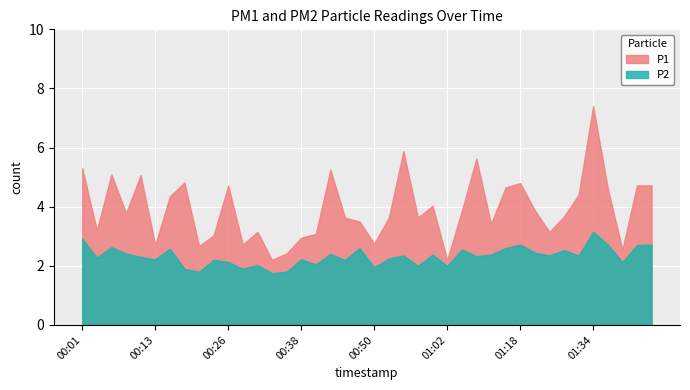

What is the difference between the second highest and second lowest values in the P1 series?

3.7